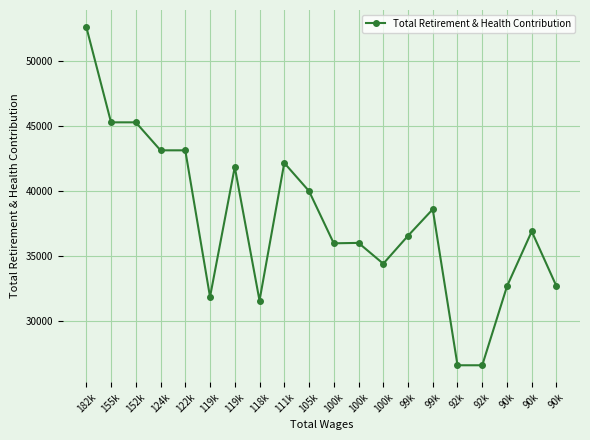

Where is the data nearest to the value 39615?

105k